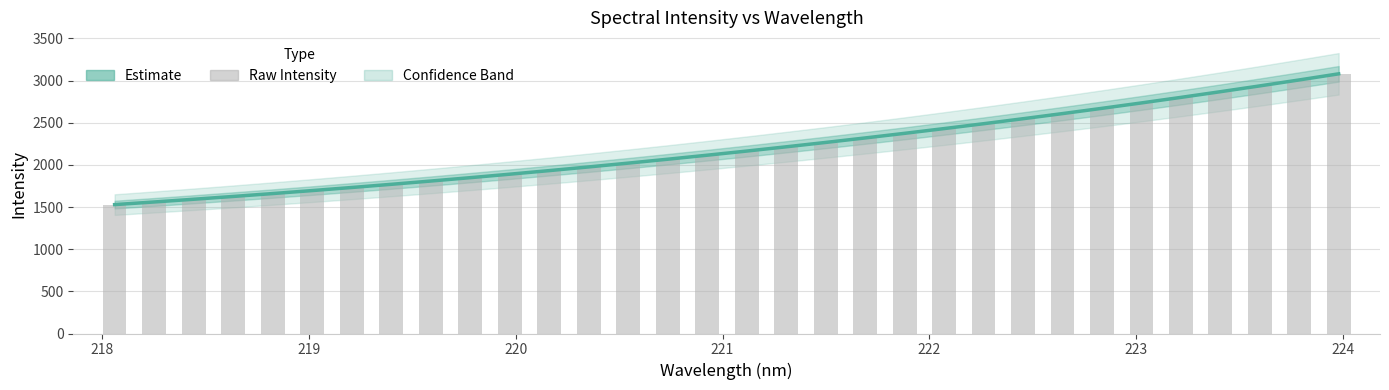

List the series in order of their overall mean, lowest first.

Estimate, Raw Intensity